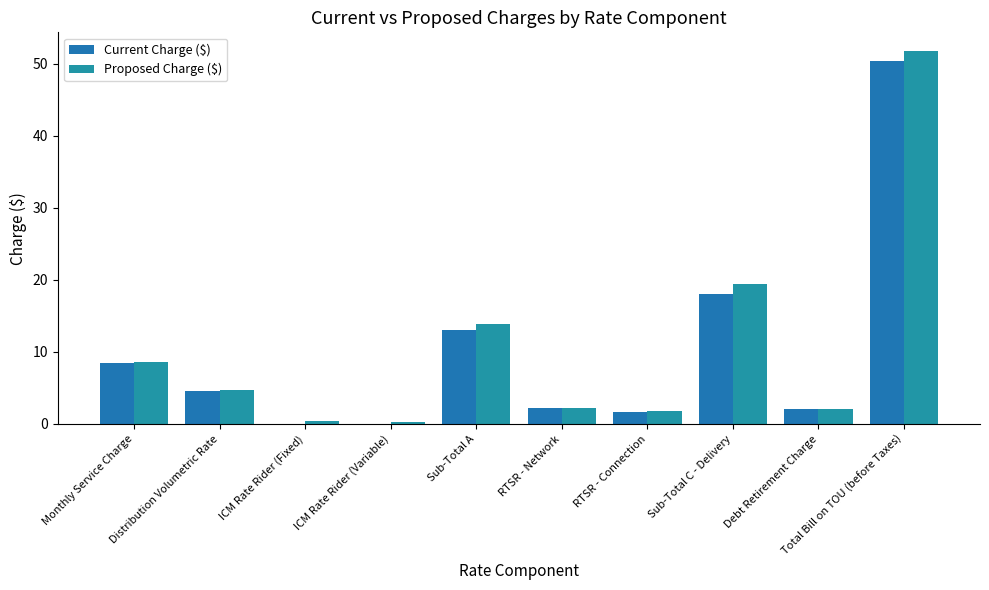

What is the total value across all series at Debt Retirement Charge?

4.2